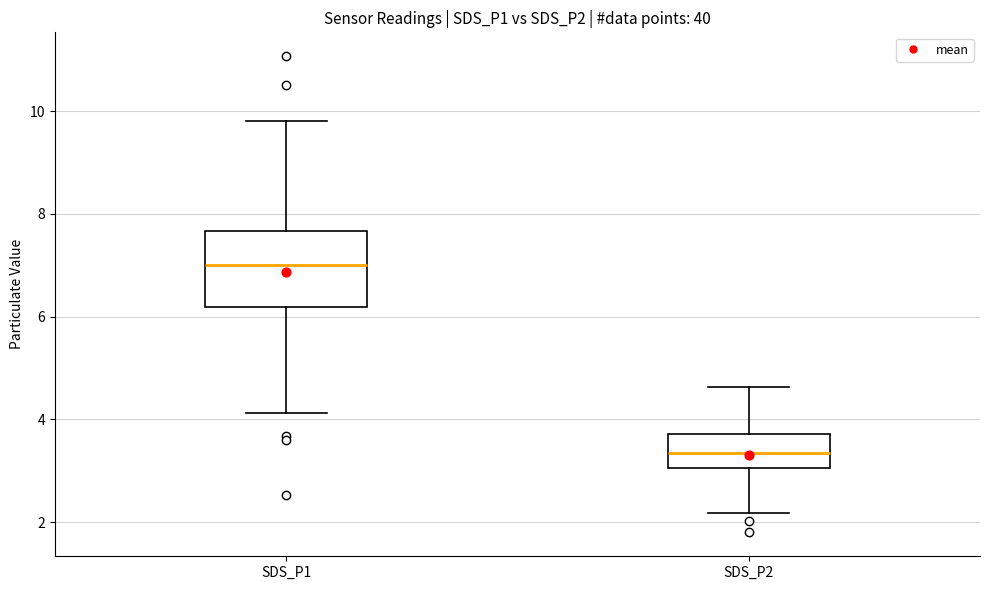

Which box has the highest median line?

SDS_P1